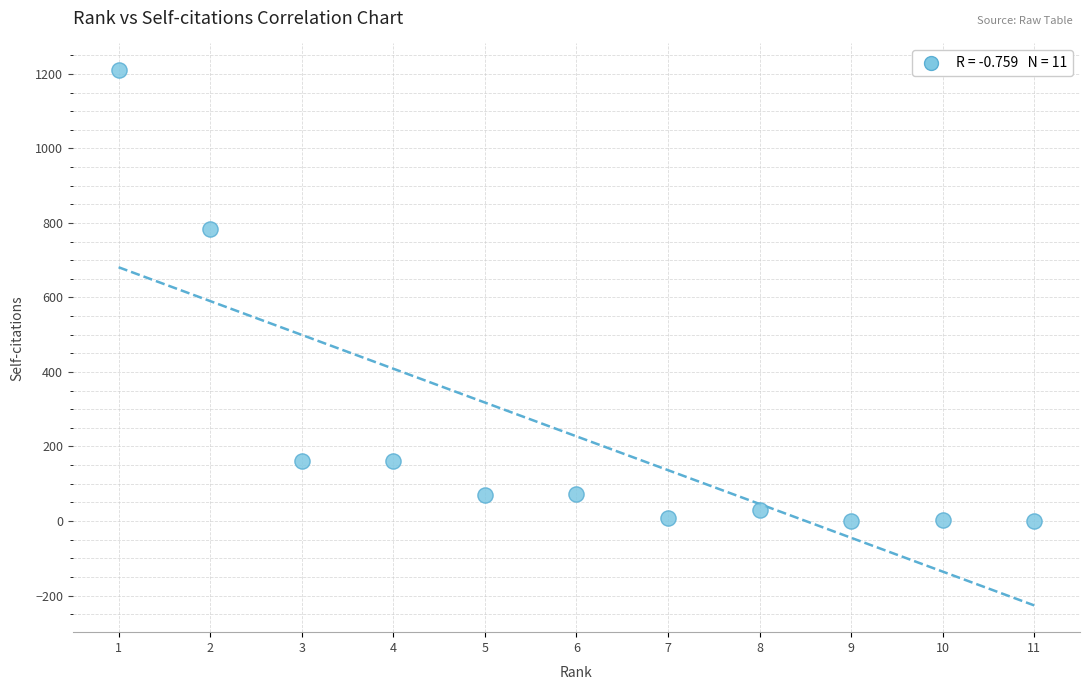

What is the average Y value?

227